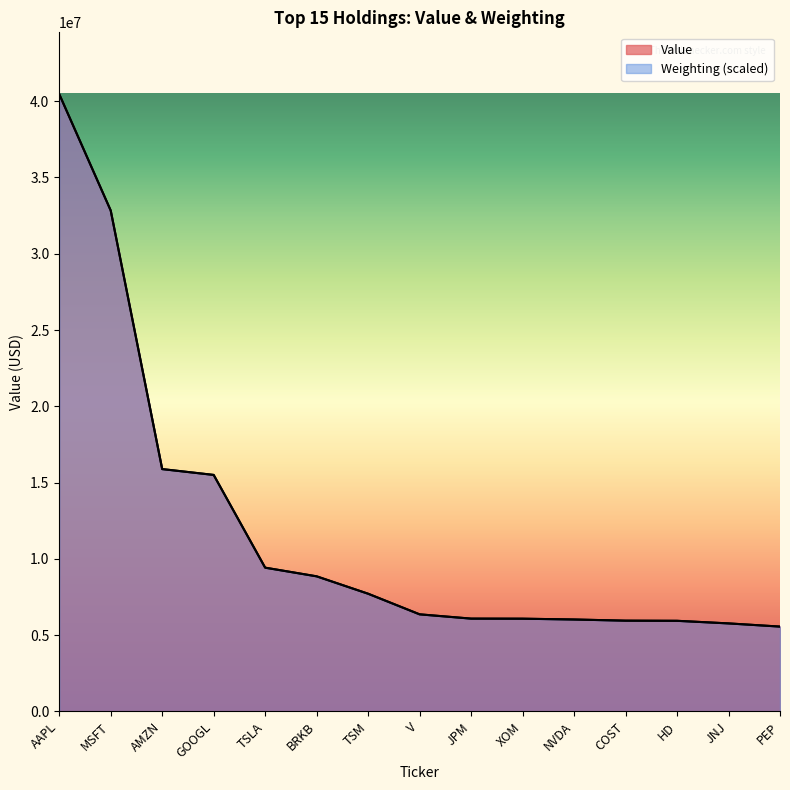

What are all the series names shown in the legend?

Value, Weighting